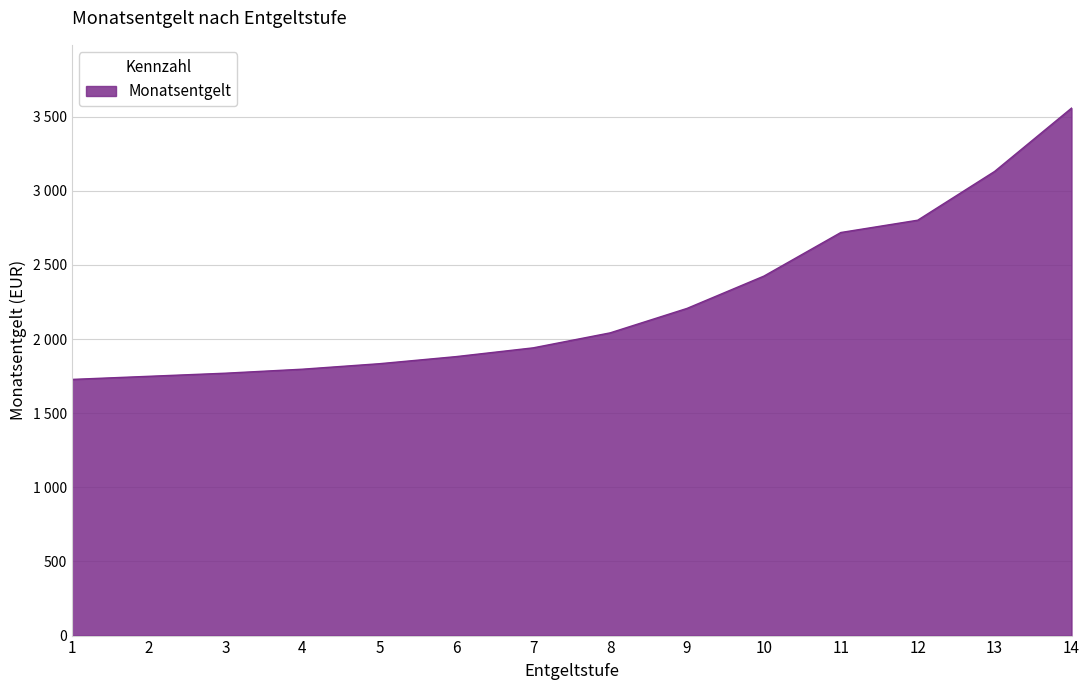

At which category does the chart reach its peak across all series?

14